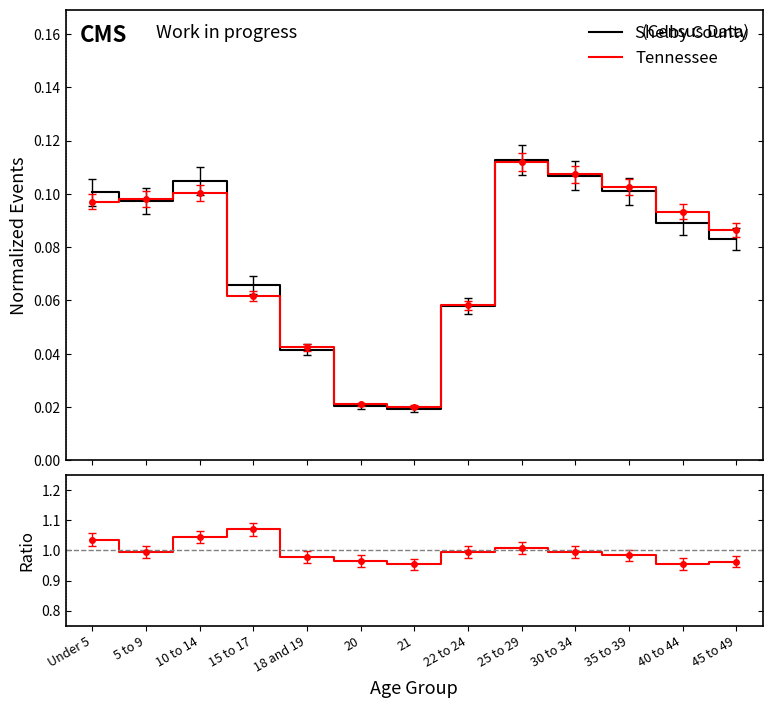

True or false: Shelby County has a value of 0.1 at 5 to 9.

True